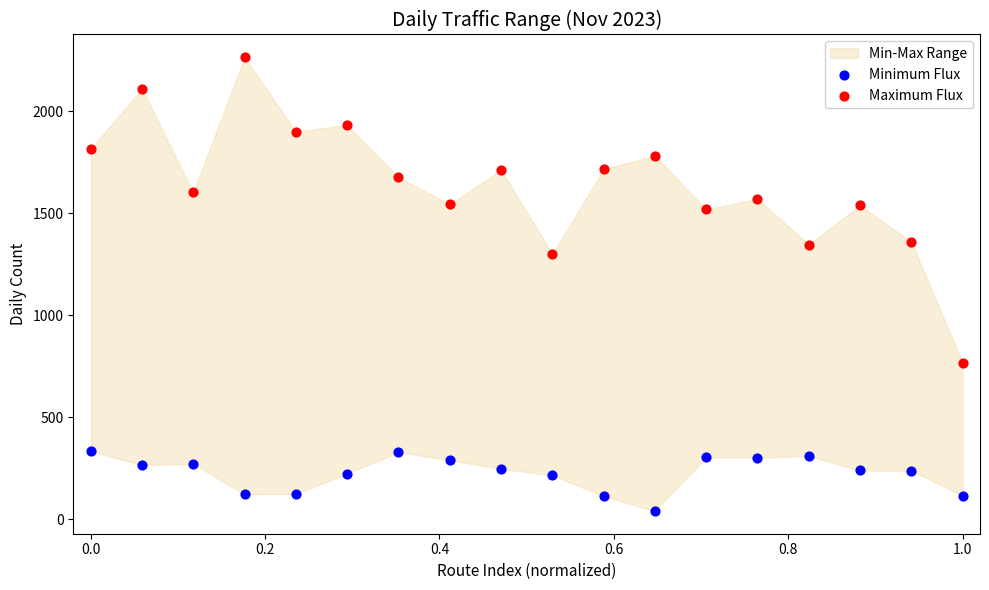

Which series contains the lowest Y value?

Minimum Flux